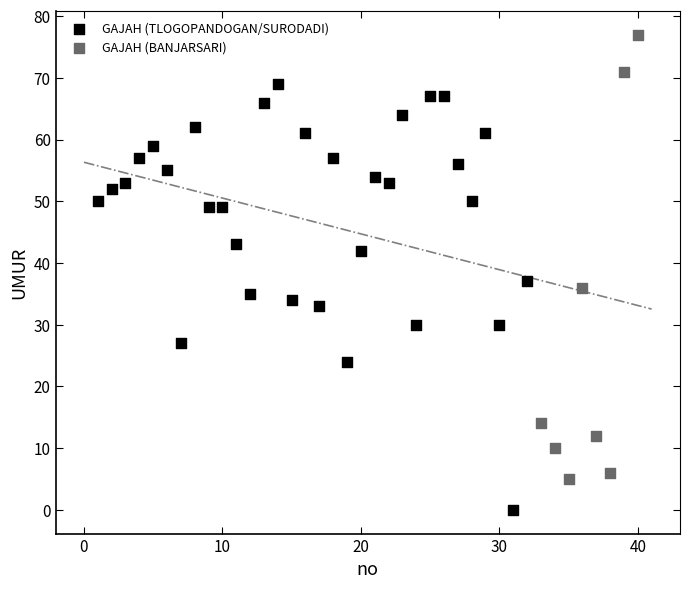

What are all the series names shown in the legend?

GAJAH (TLOGOPANDOGAN/SURODADI), GAJAH (BANJARSARI)